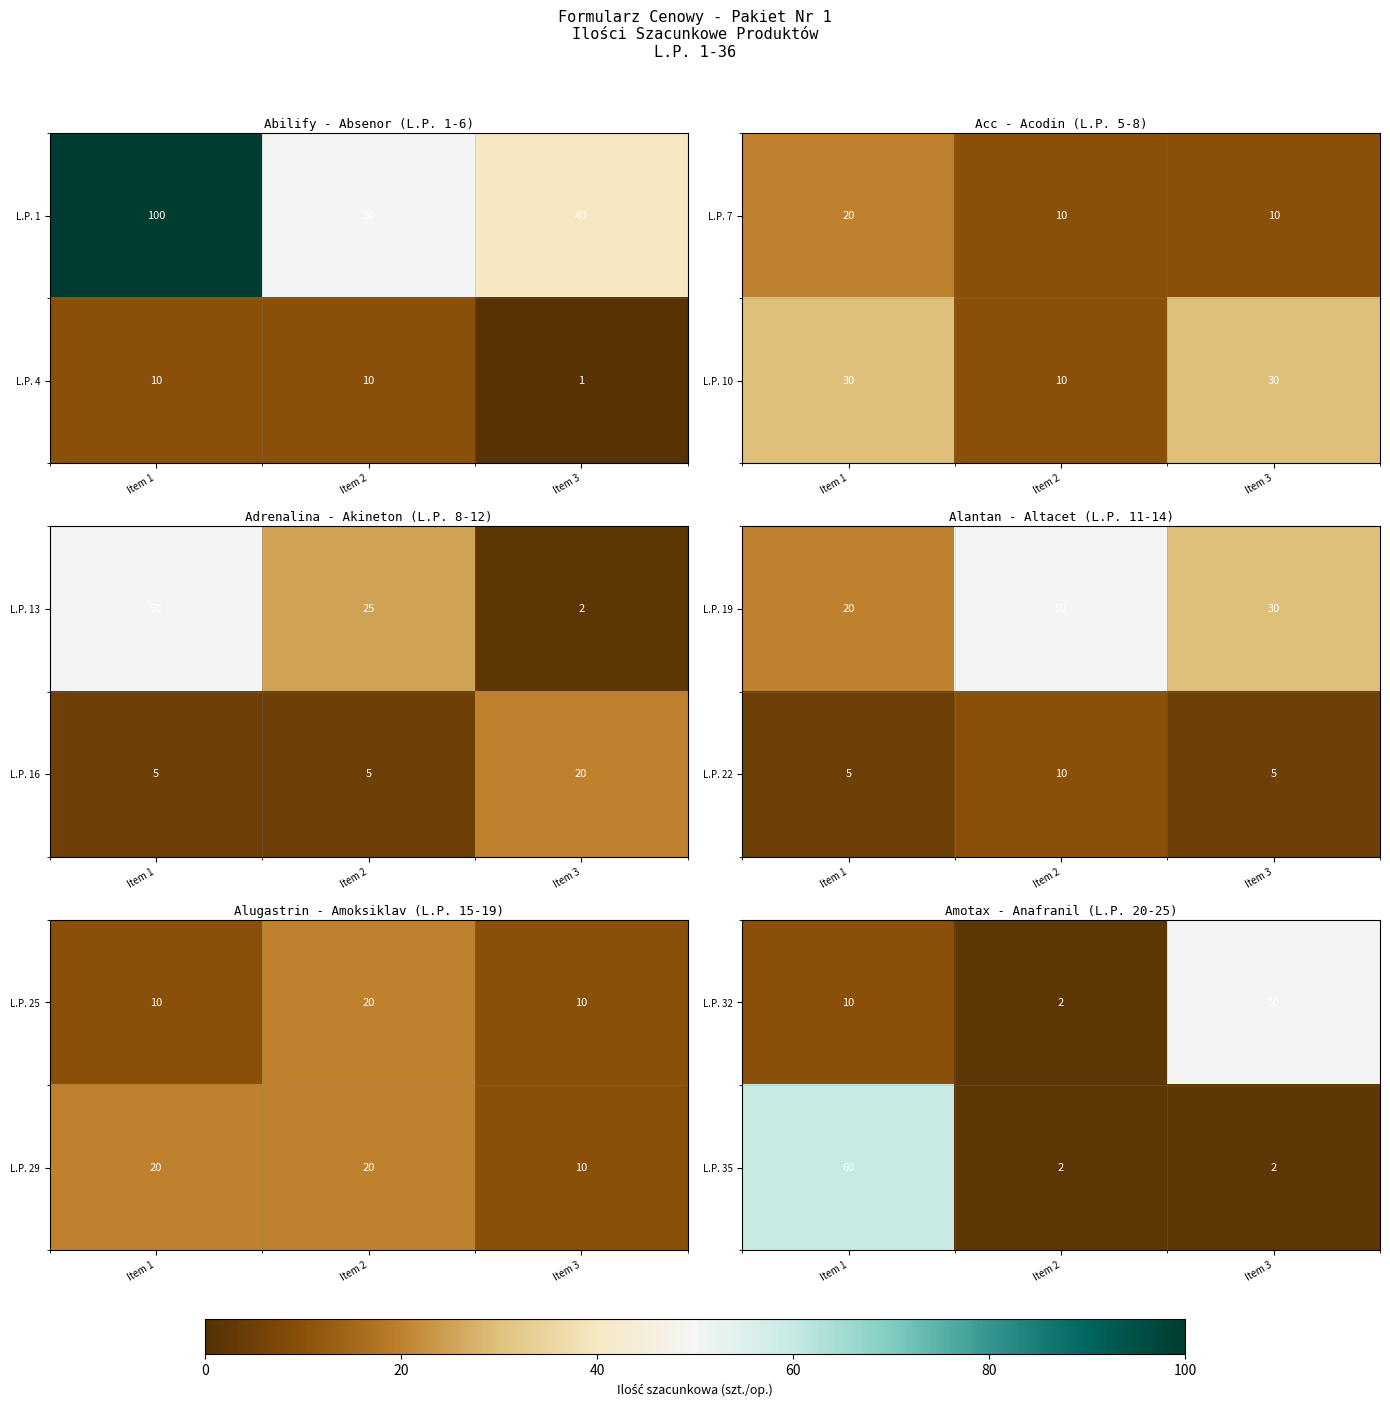

The value of L.P. 32 at Item 2 is 0.0. True or false?

False